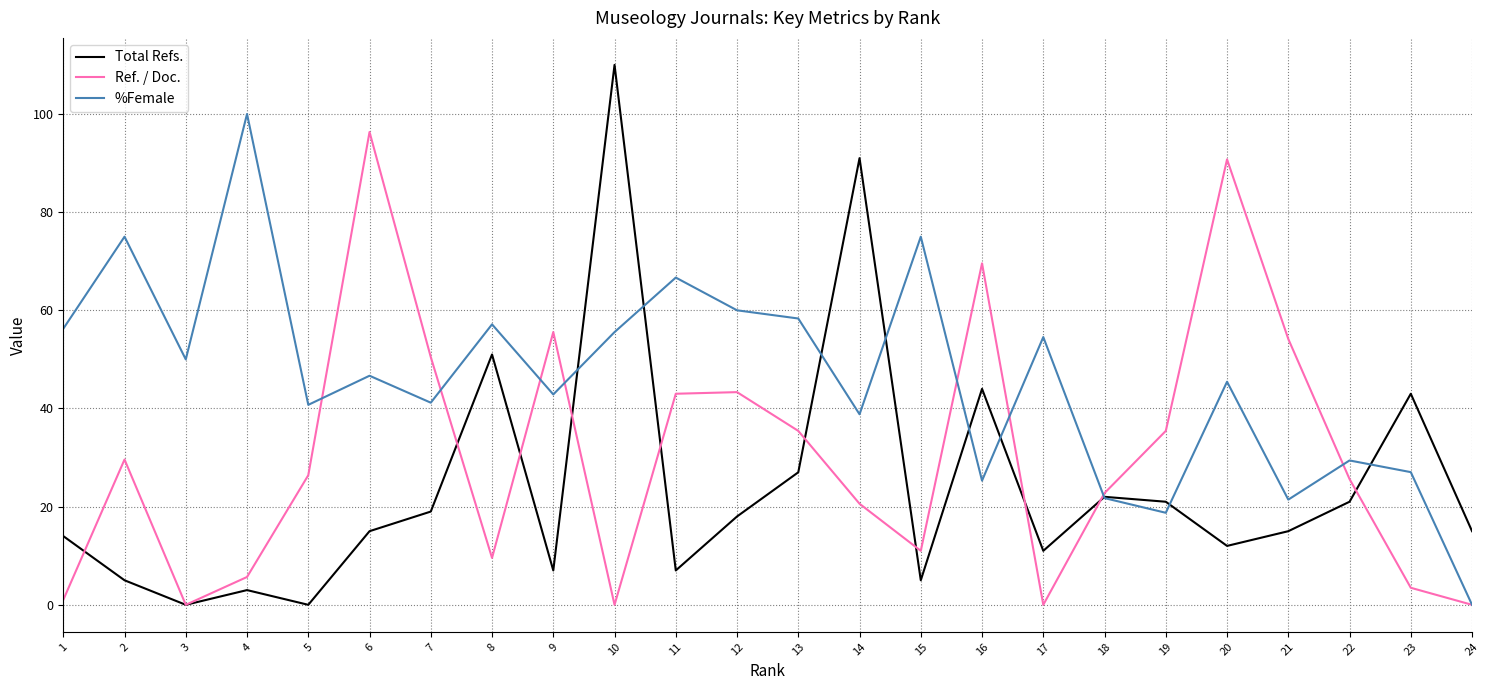

True or false: %Female and Total Refs. intersect in this chart.

True